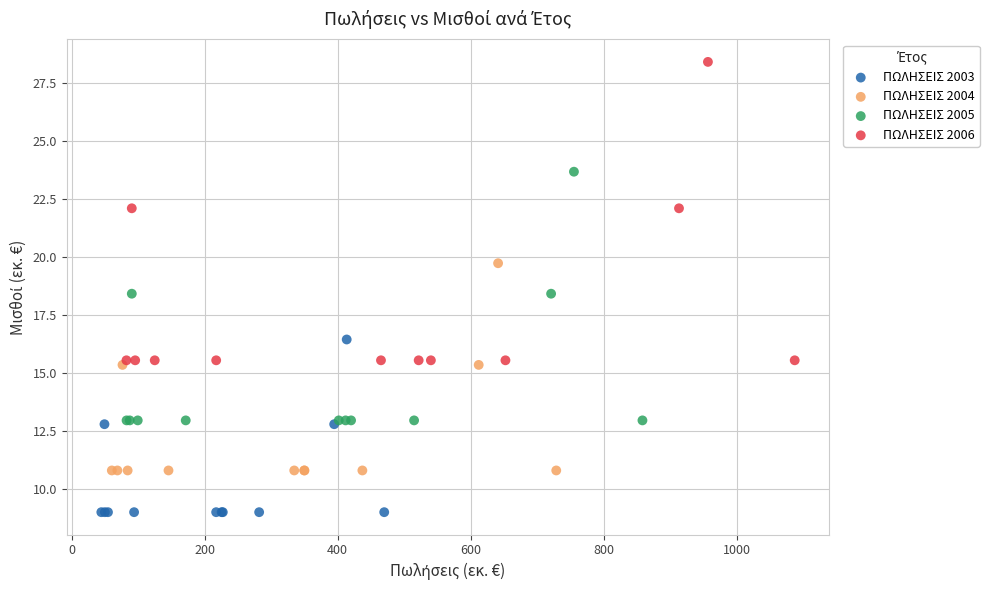

Which series contains the highest Y value?

ΠΩΛΗΣΕΙΣ 2006